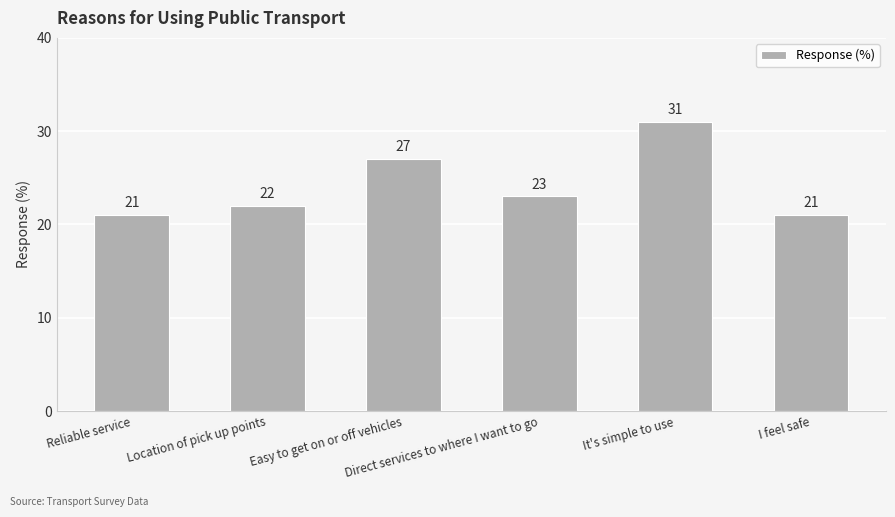

At which category does the chart reach its peak across all series?

It's simple to use